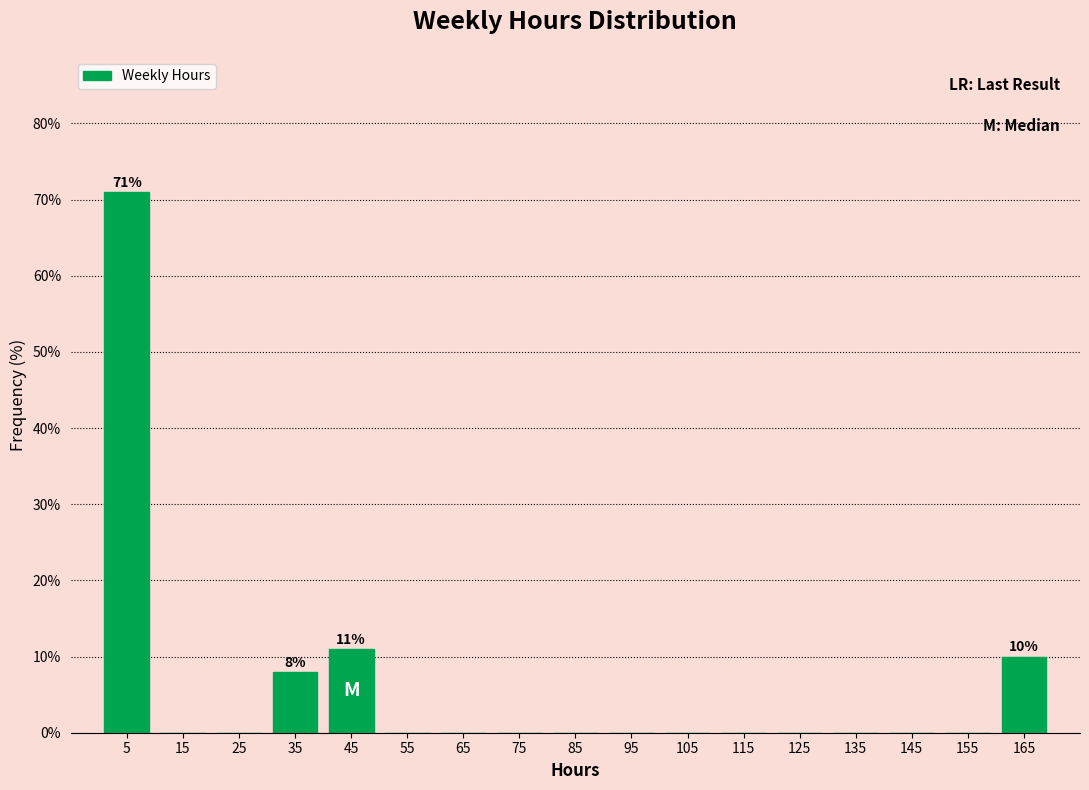

Reading right to left, list all the values displayed in this chart.

165=10	155=0	145=0	135=0	125=0	115=0	105=0	95=0	85=0	75=0	65=0	55=0	45=11	35=8	25=0	15=0	5=71